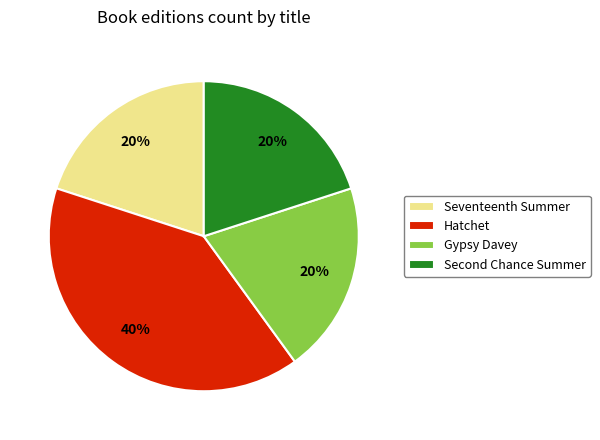

To the nearest percent, what is the average slice percentage?

25%